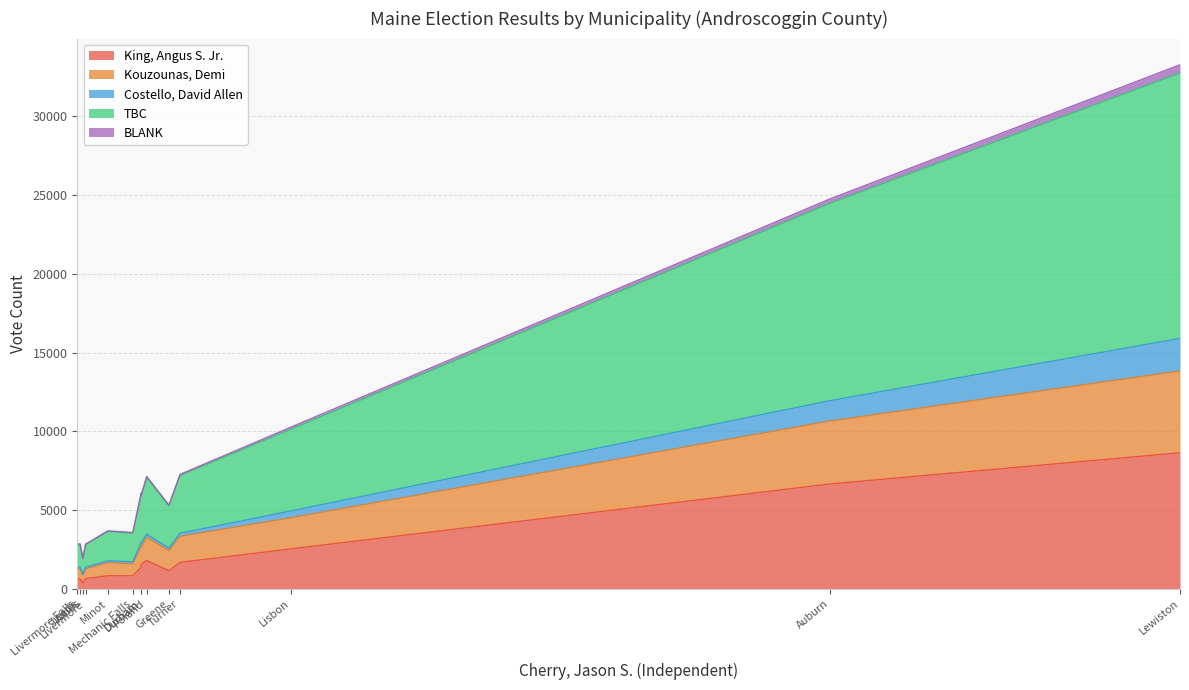

What are all the series names shown in the legend?

King, Angus S. Jr., Kouzounas, Demi, Costello, David Allen, TBC, BLANK